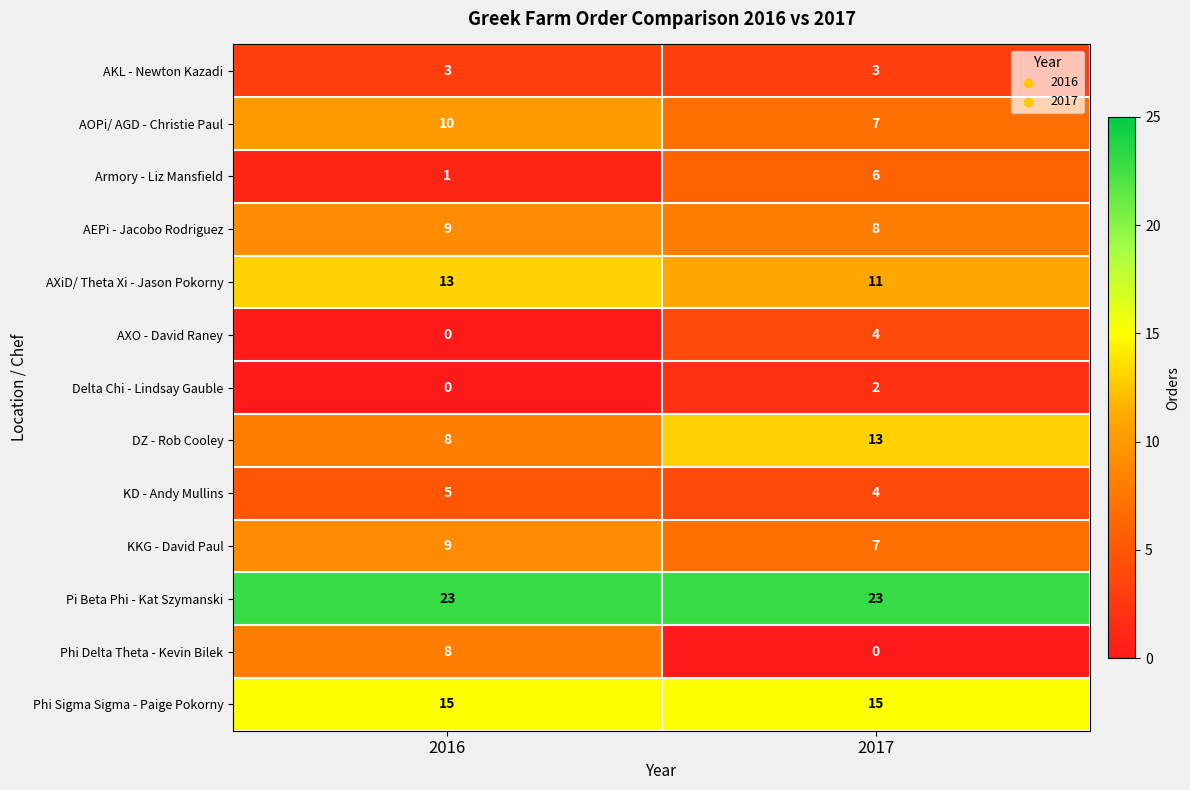

What is the average value of the KKG - David Paul series?

8